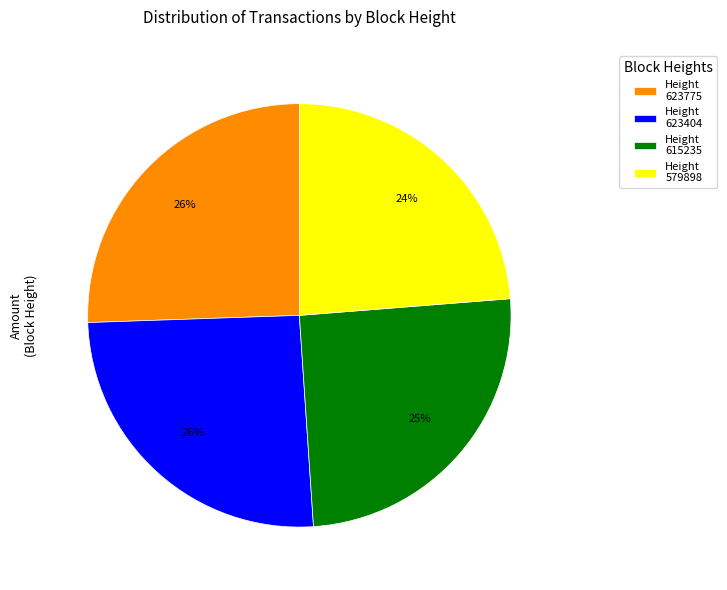

How many segments does this pie chart have?

4